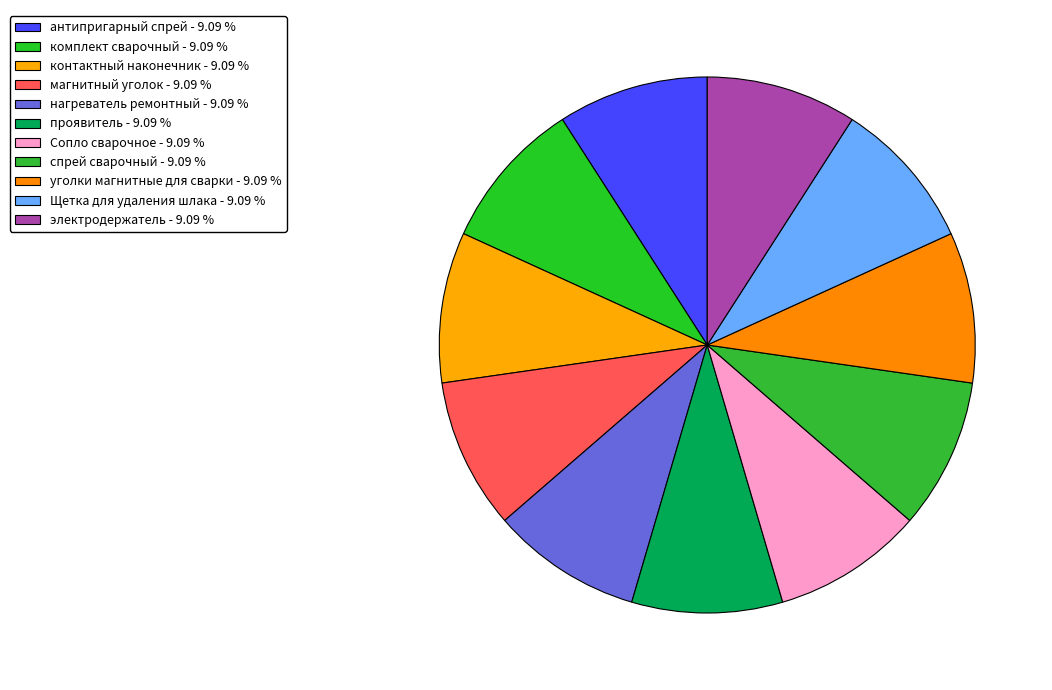

To the nearest percent, what percentage of the pie is спрей сварочный?

9%